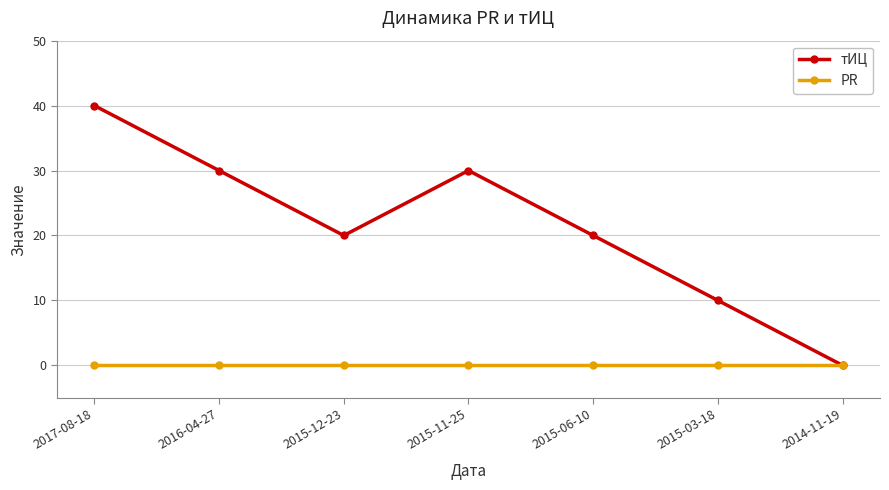

Reading right to left, extract all data points from this chart.

тИЦ: 0	10	20	30	20	30	40
PR: 0	0	0	0	0	0	0